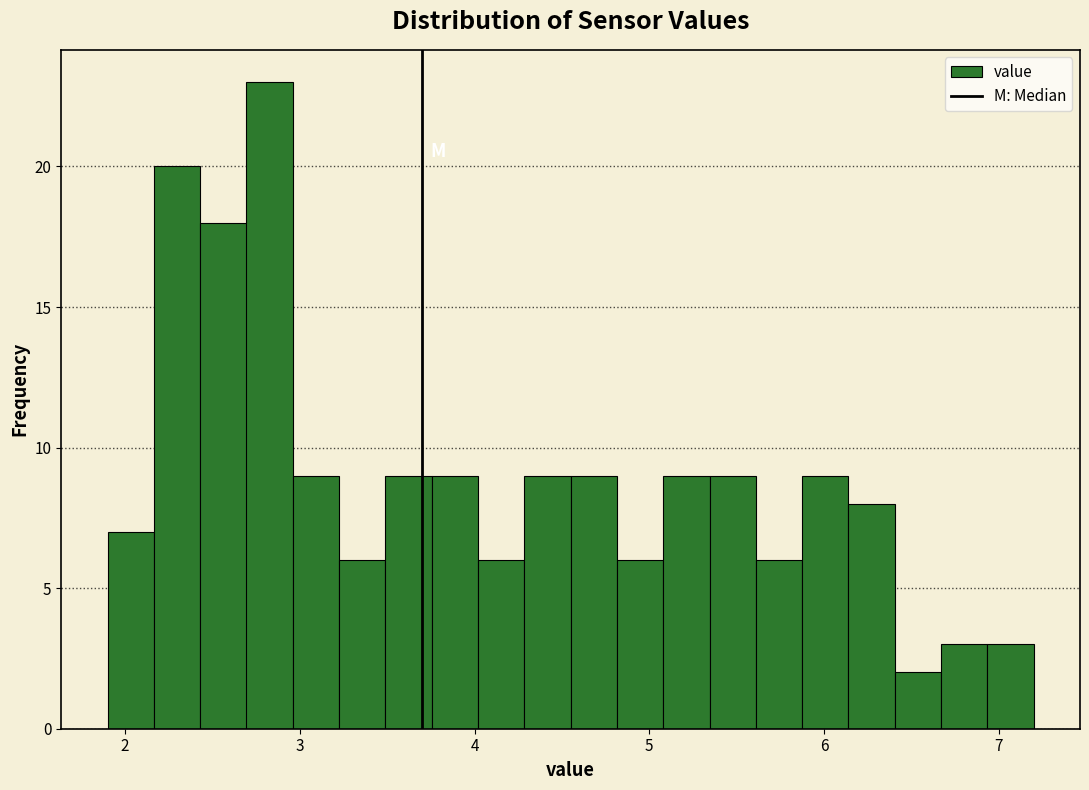

Read against the x-axis, roughly where is the centre of the tallest bar?

2.8